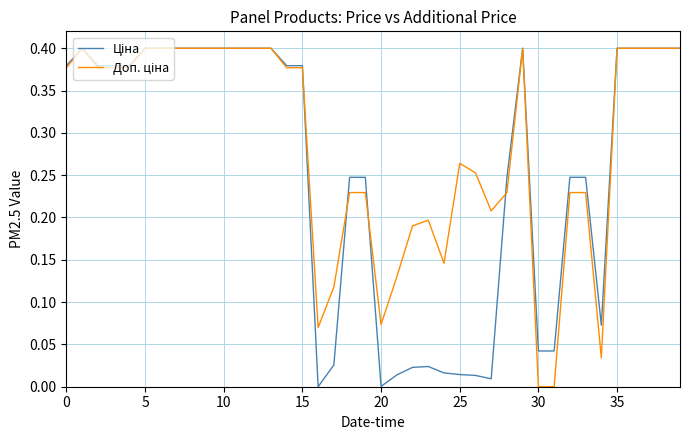

At which label does Ціна reach its peak?

5